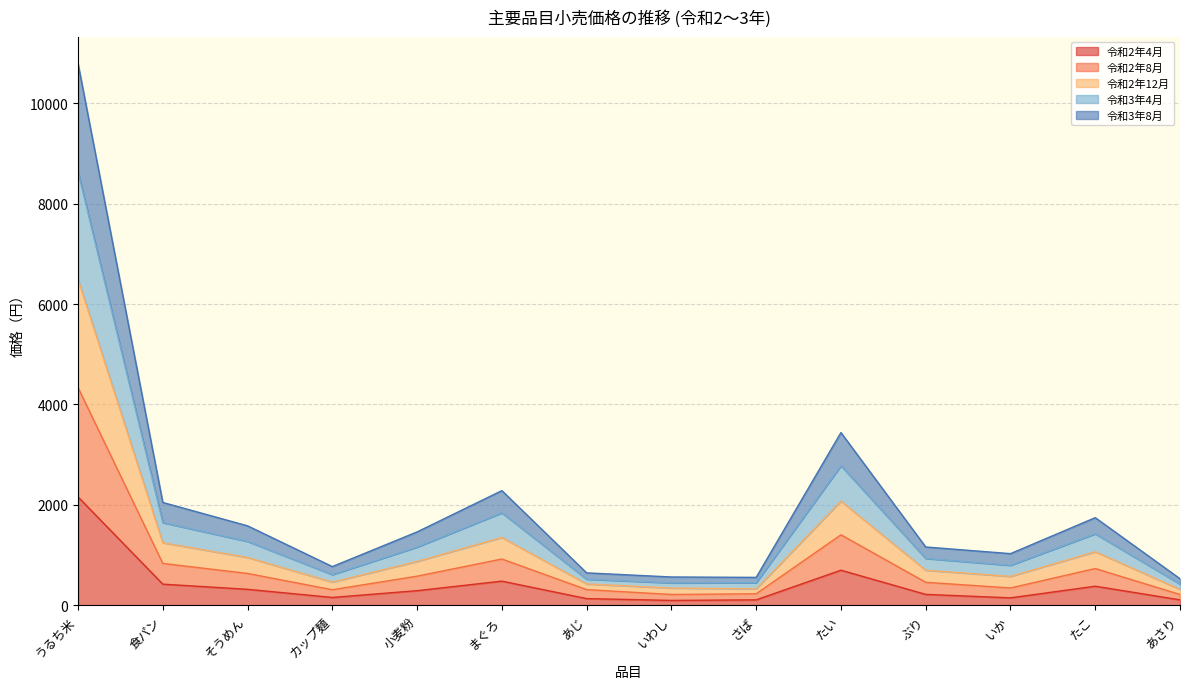

At which category does the chart reach its minimum across all series?

いわし